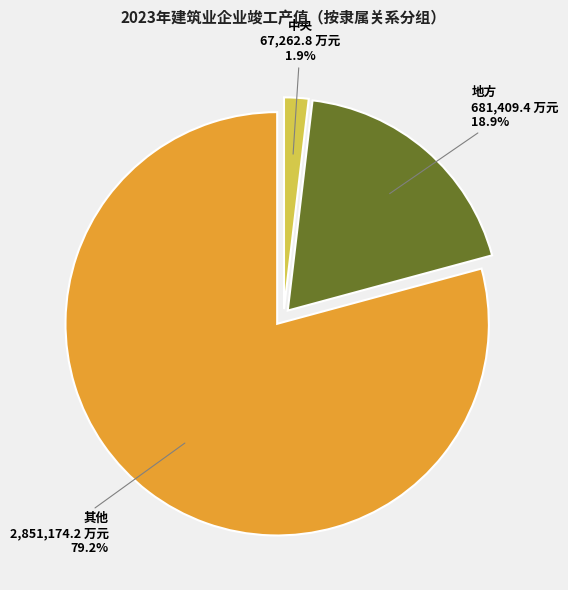

Count the number of slices in the pie.

3